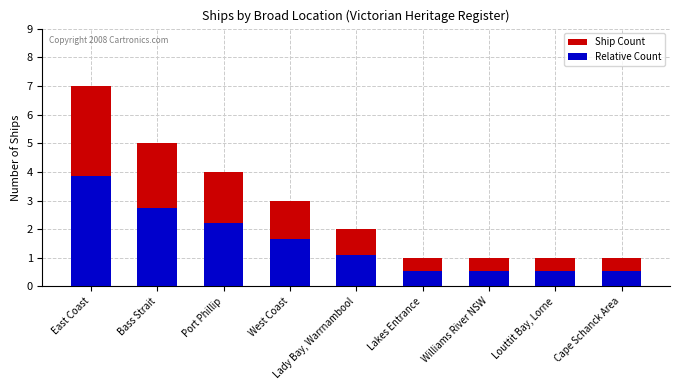

Reading left to right, extract all data points from this chart.

Ship Count: 7.0	5.0	4.0	3.0	2.0	1.0	1.0	1.0	1.0
Relative Count: 3.9	2.8	2.2	1.7	1.1	0.6	0.6	0.6	0.6